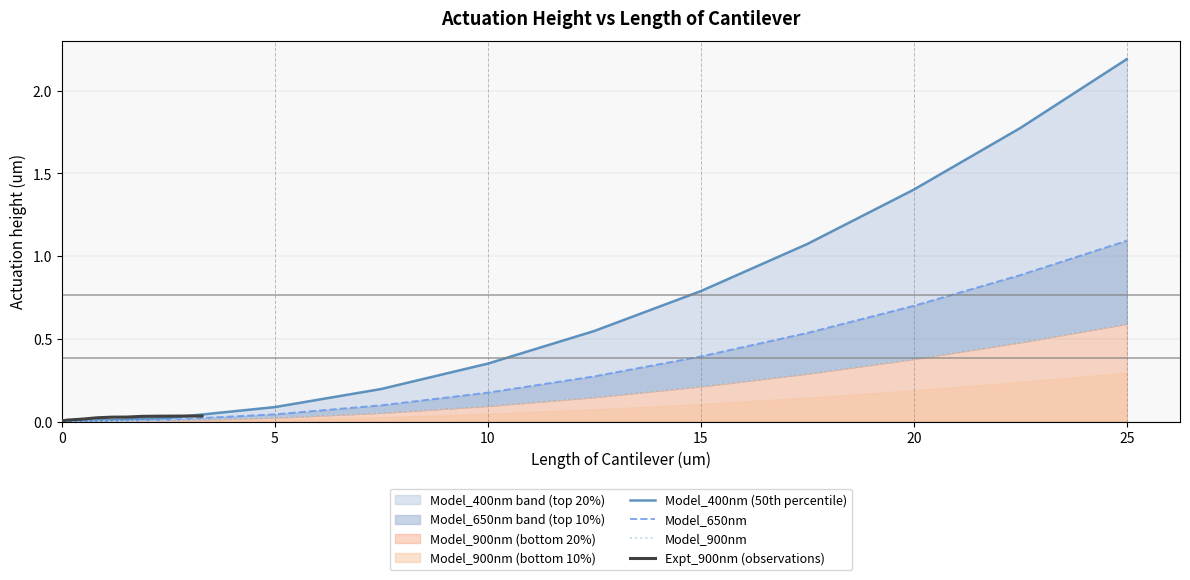

Does the chart display data point markers on the line(s)?

No